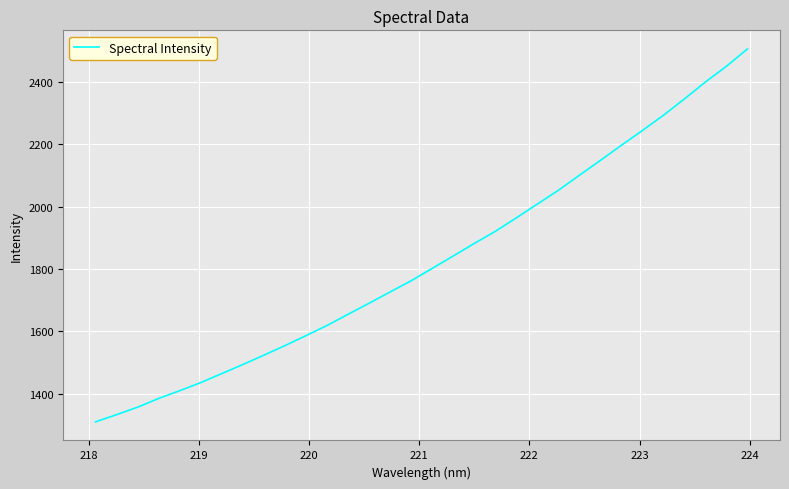

What is the smallest value displayed?

1309.9